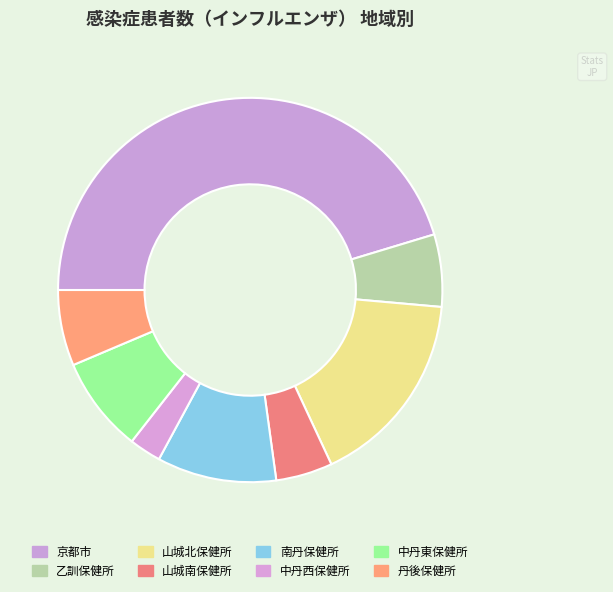

To the nearest percent, what is the difference between the largest and smallest slice percentages?

43%